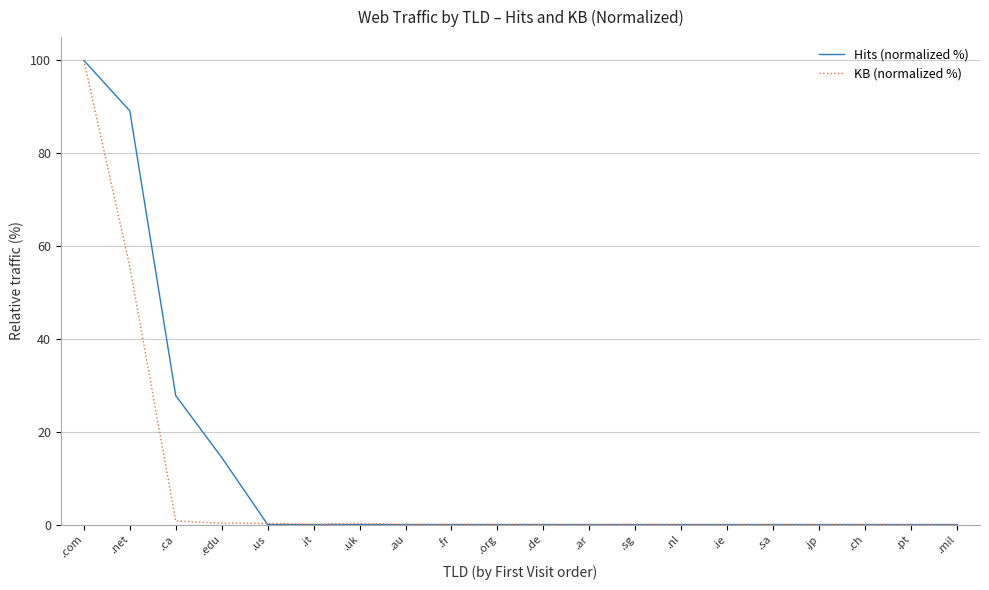

Which series has the widest spread of values?

Hits (normalized %)